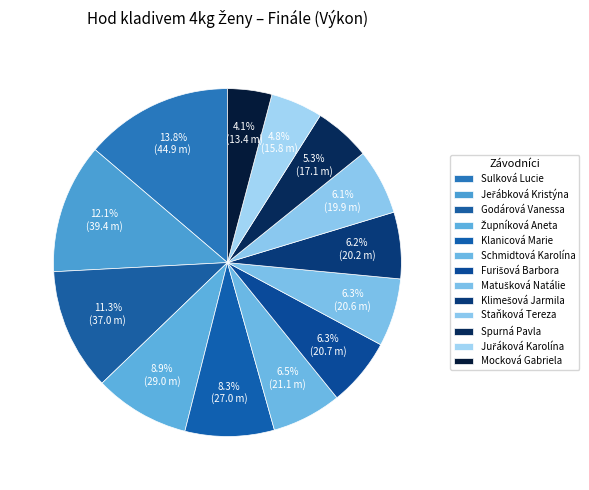

Does Matušková Natálie represent more than half of the total?

No